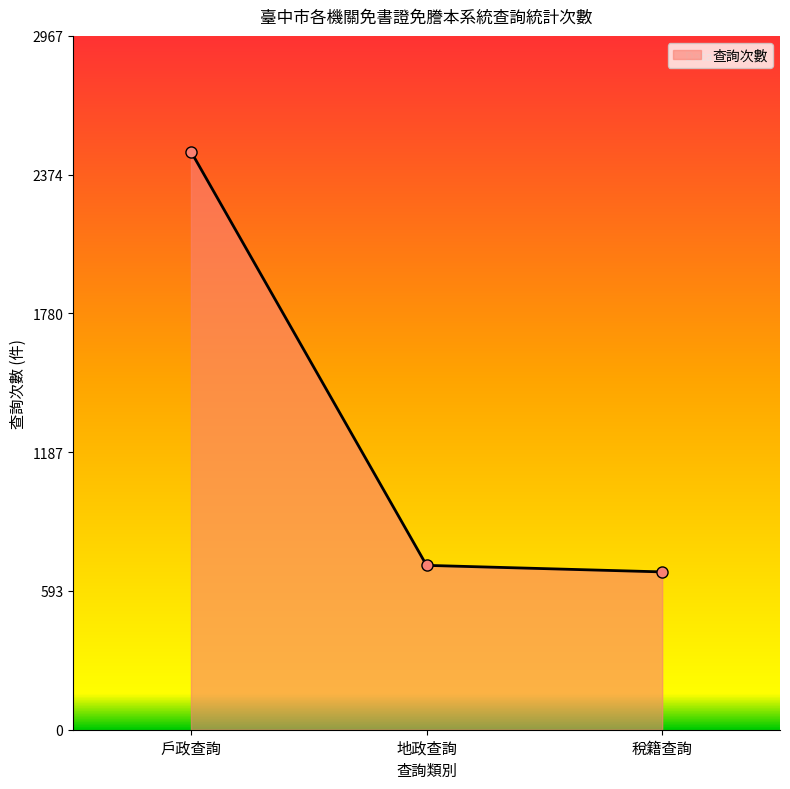

Which category has the lowest value across all series?

稅籍查詢